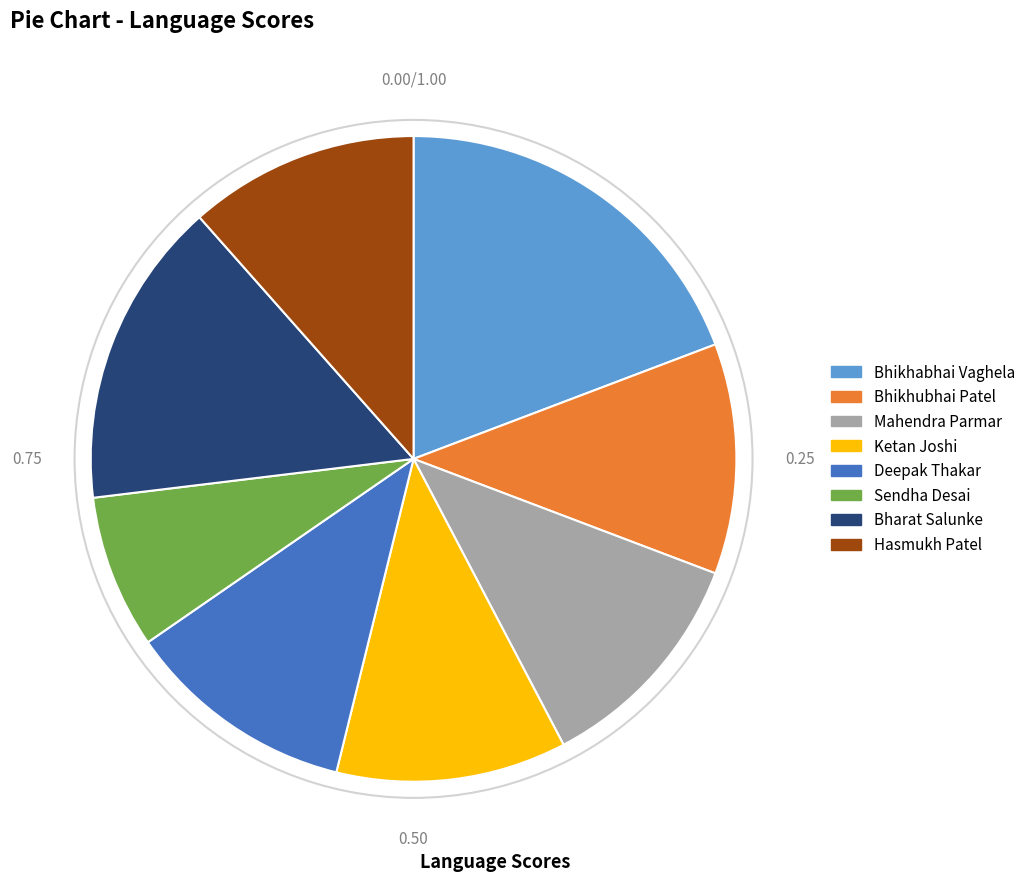

Does any single category account for the majority?

No